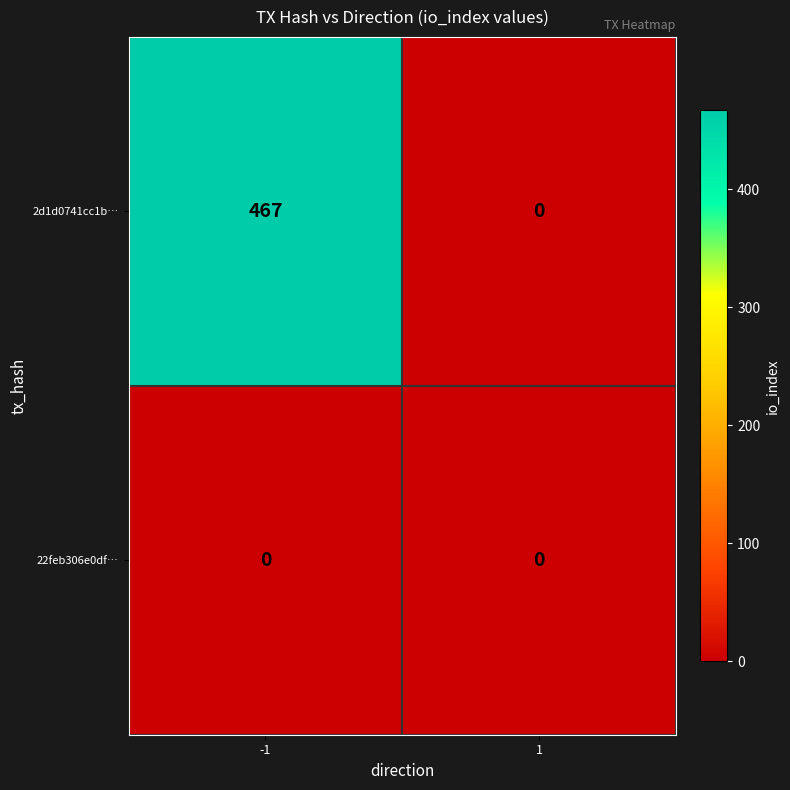

At -1, list the series in order from smallest to largest.

22feb306e0df…, 2d1d0741cc1b…